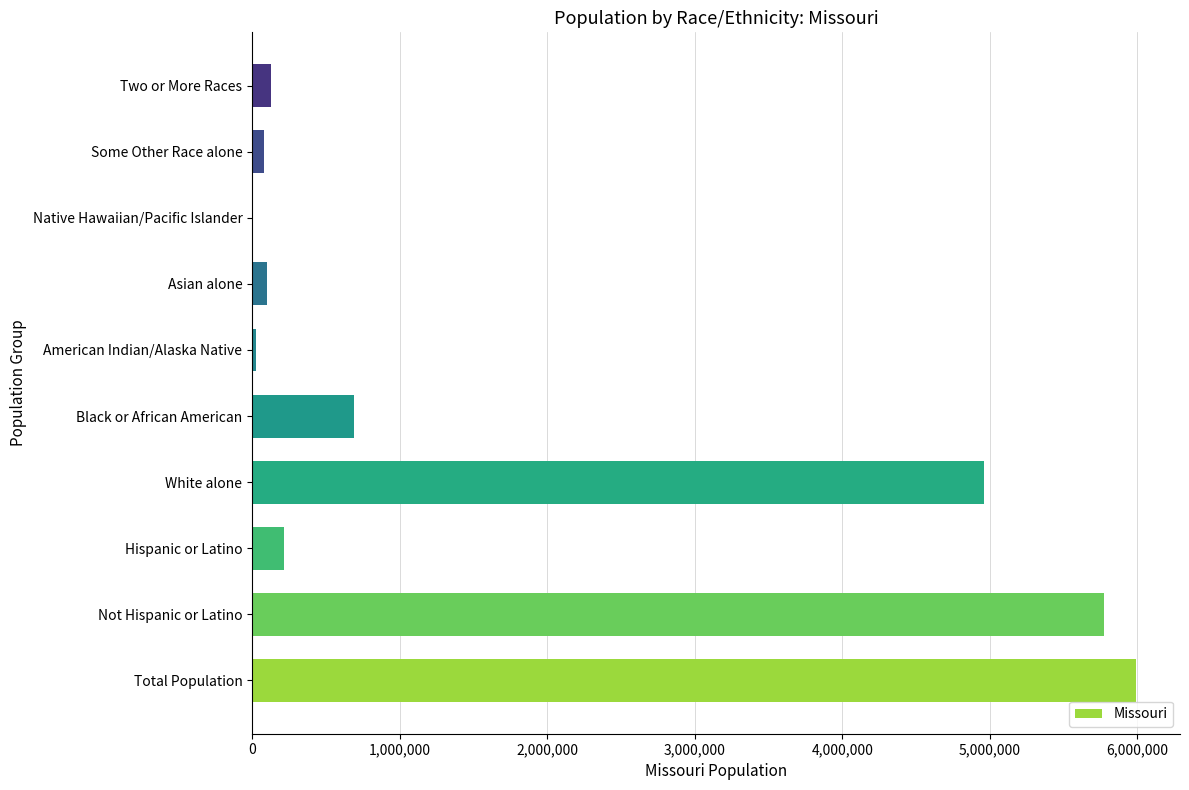

Which label corresponds to the largest value in the chart?

Total Population